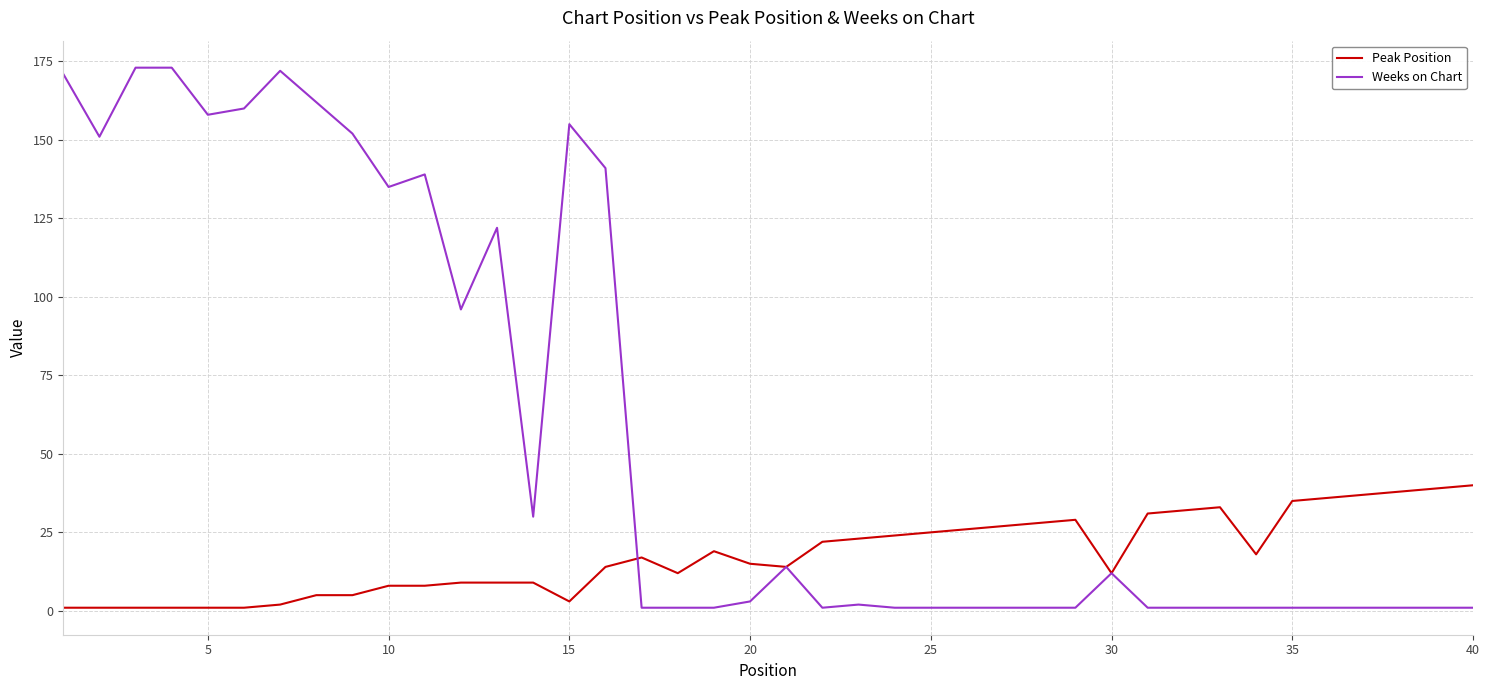

Rank the series by their maximum value, from highest to lowest.

Weeks on Chart, Peak Position